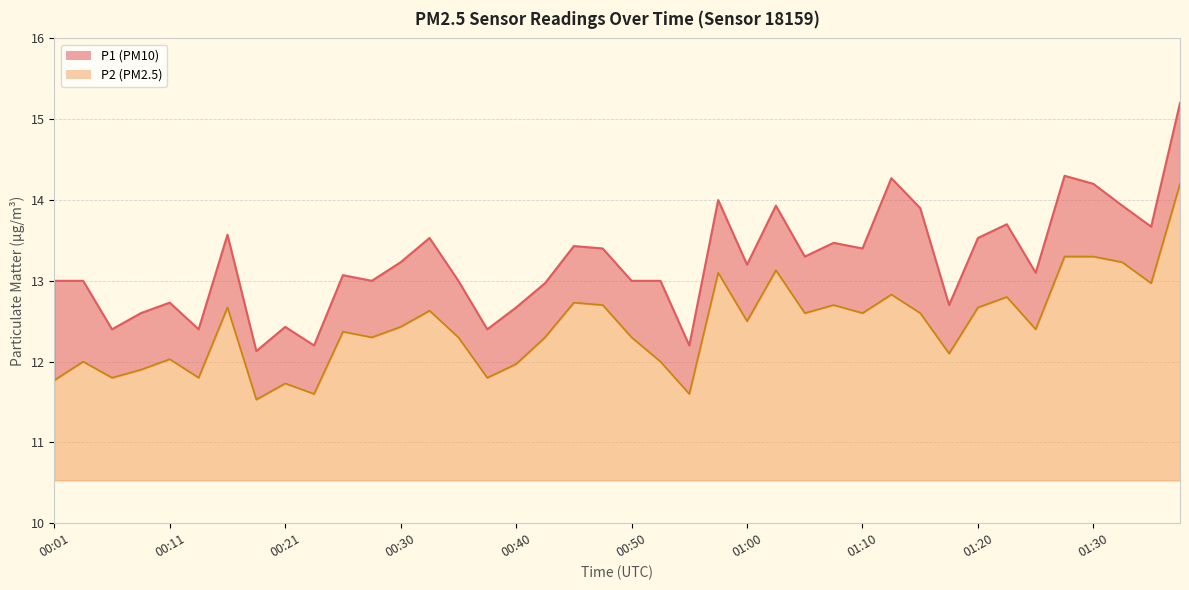

Which series has the largest range (max minus min)?

P1